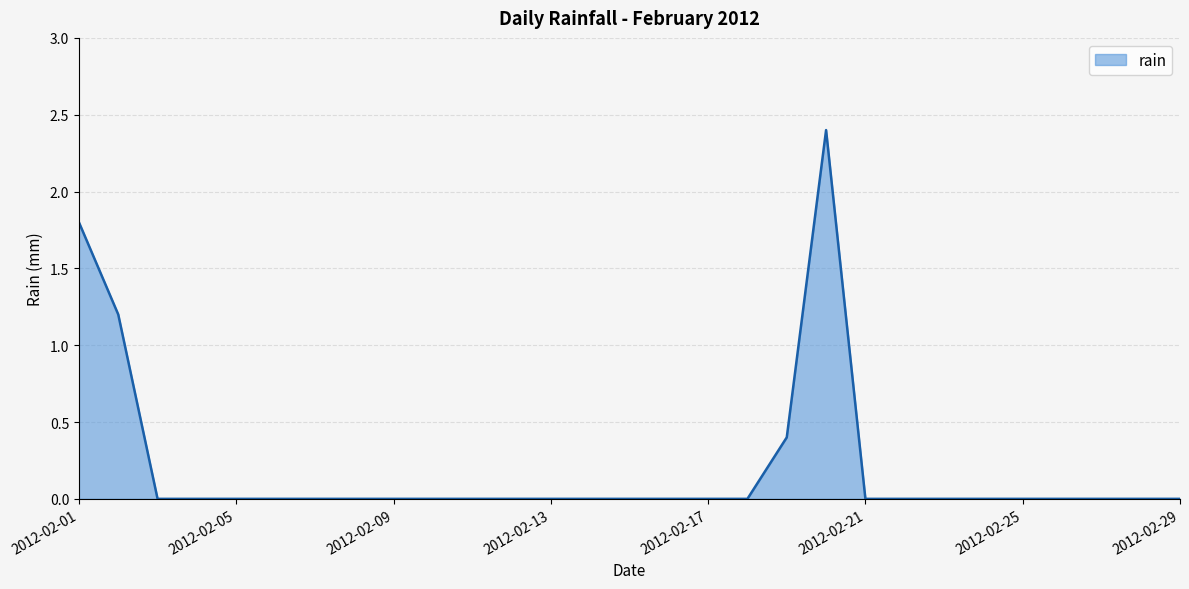

What is the difference between the second highest and second lowest values?

1.8